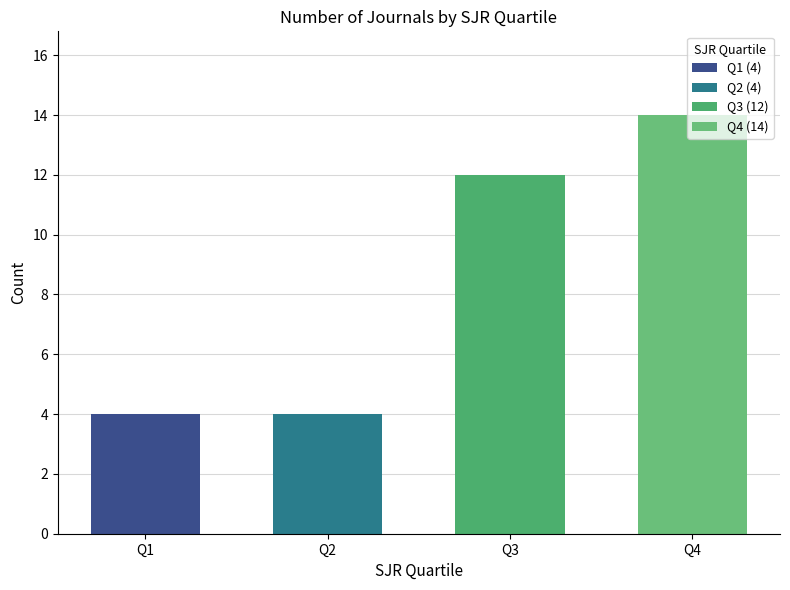

Which label corresponds to the largest value in the chart?

Q4